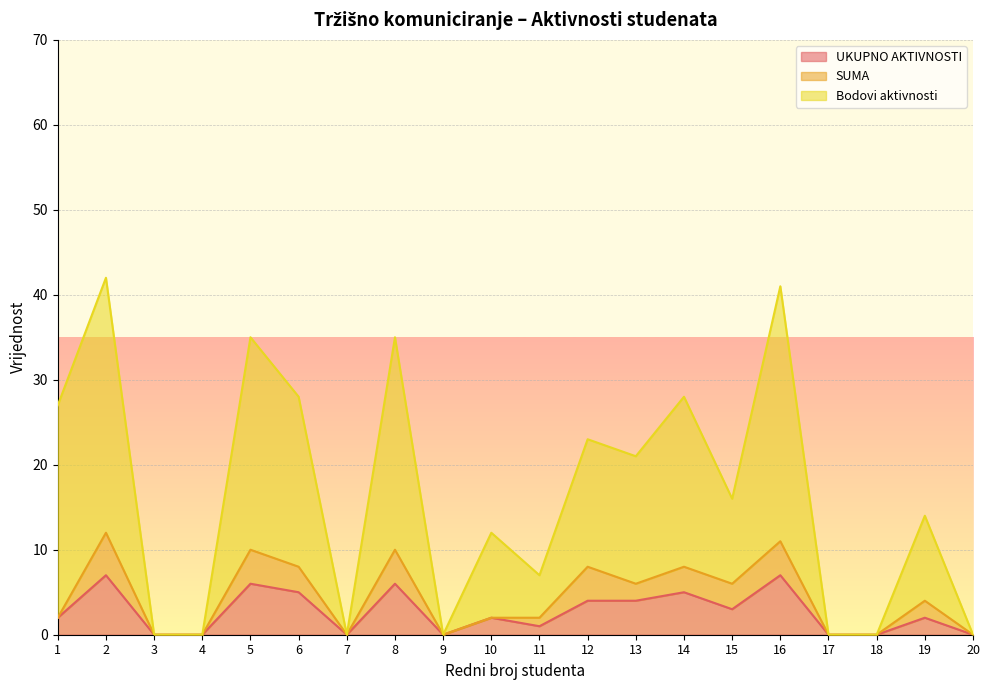

Which label corresponds to the largest value in the chart?

2